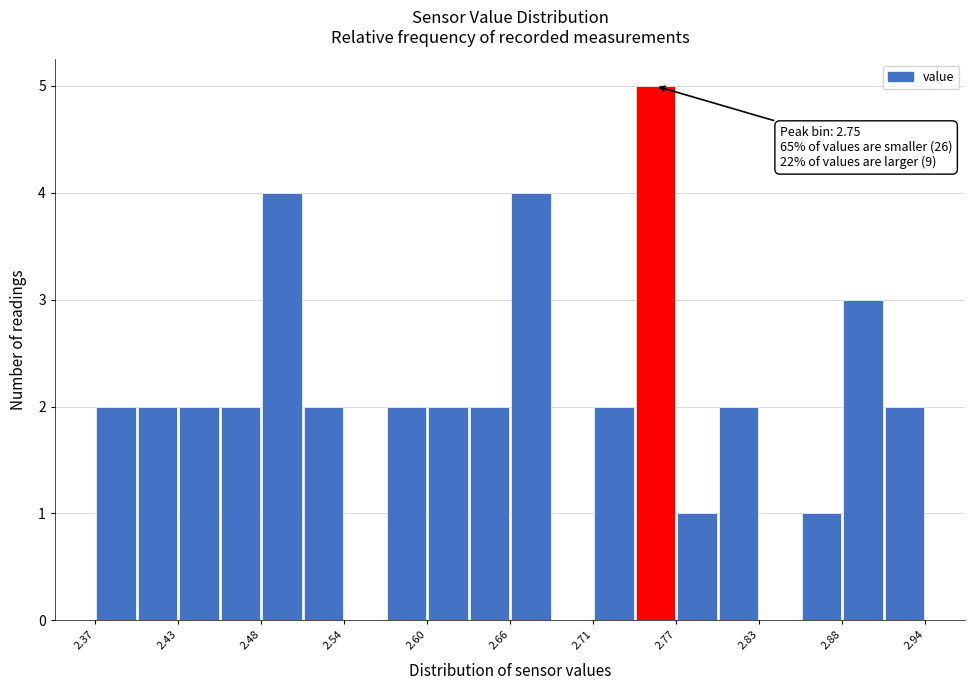

Read against the x-axis, roughly where is the centre of the tallest bar?

2.75